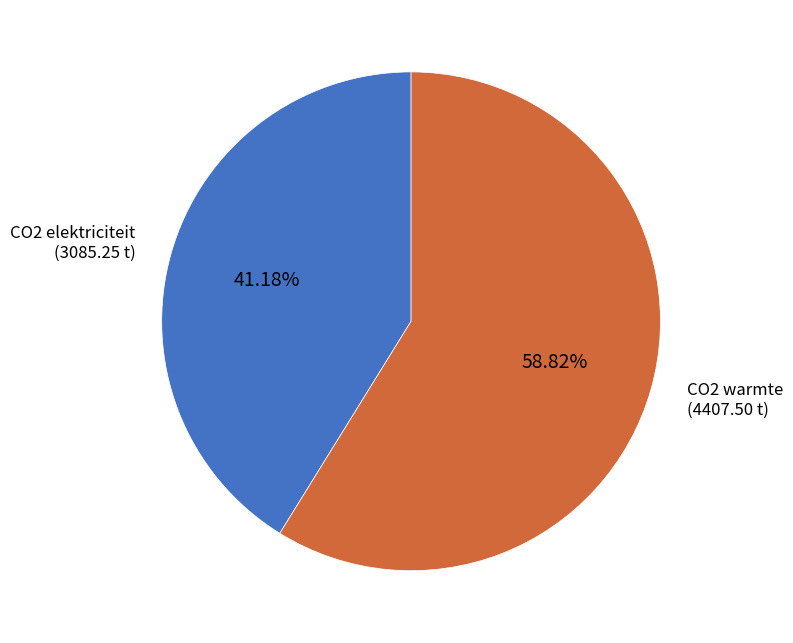

Is there any slice that represents more than half of the pie?

Yes